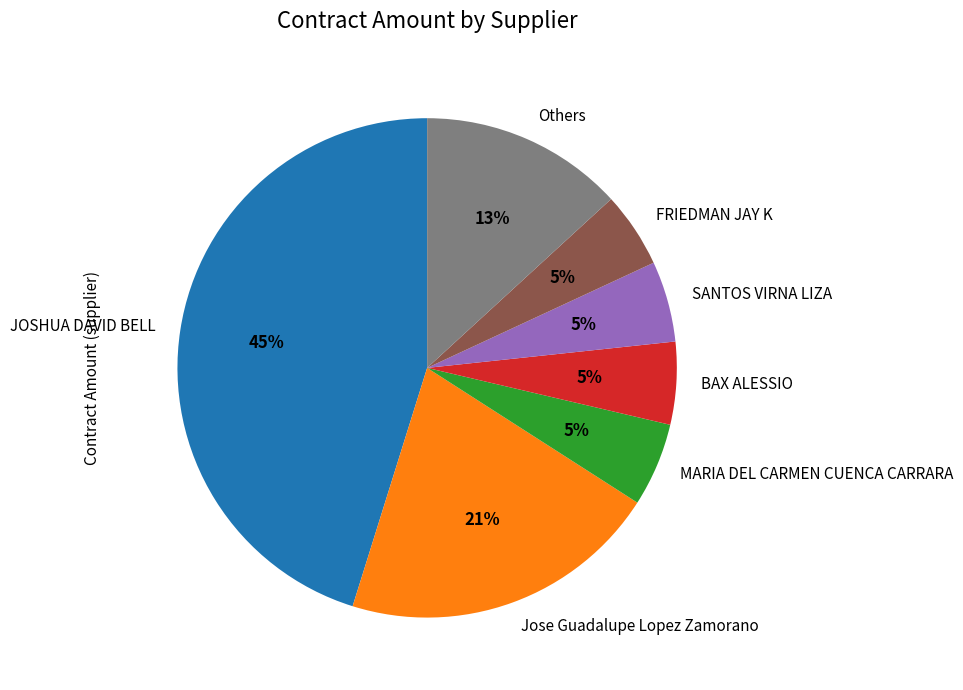

Count the number of slices in the pie.

7